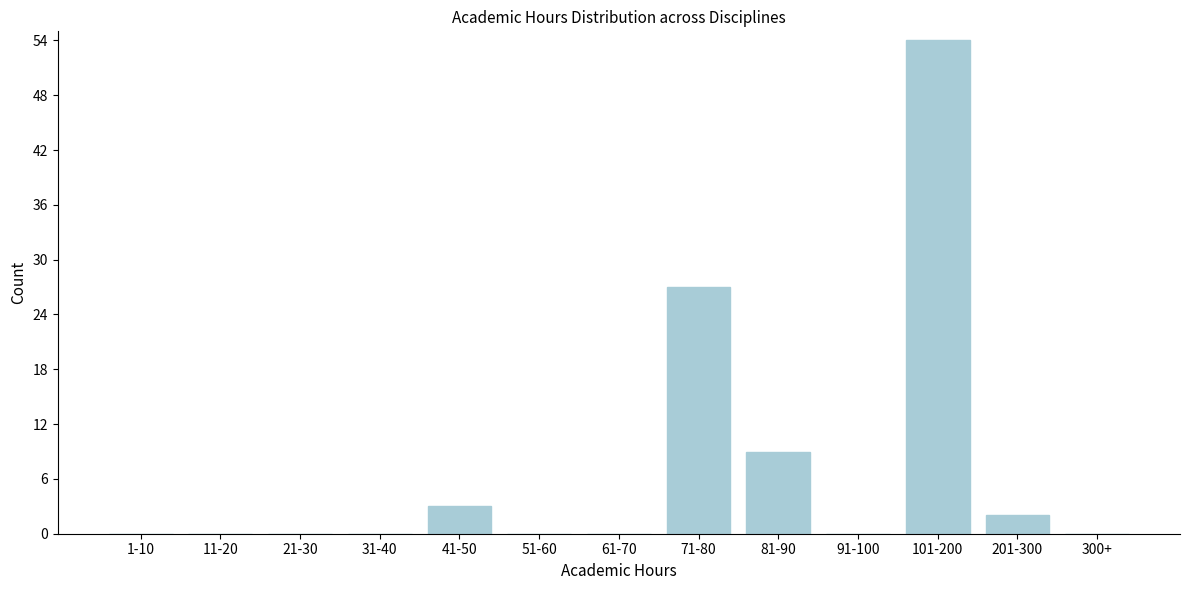

Reading left to right, what are all the values shown in this chart?

1-10=0	11-20=0	21-30=0	31-40=0	41-50=3	51-60=0	61-70=0	71-80=27	81-90=9	91-100=0	101-200=54	201-300=2	300+=0